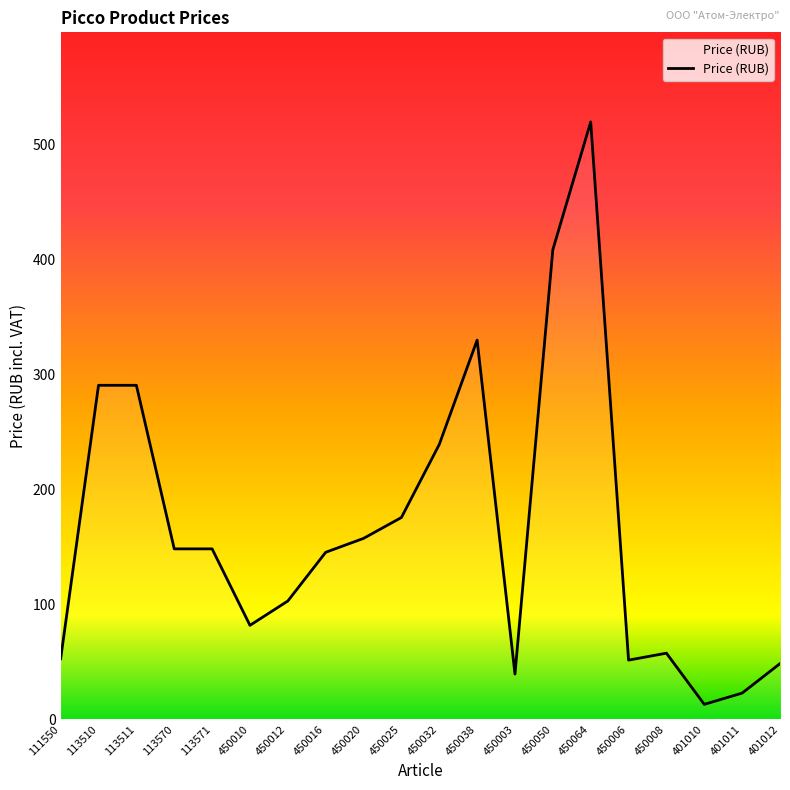

Approximately how many times larger is the value at 113510 compared to 450003?

7.4